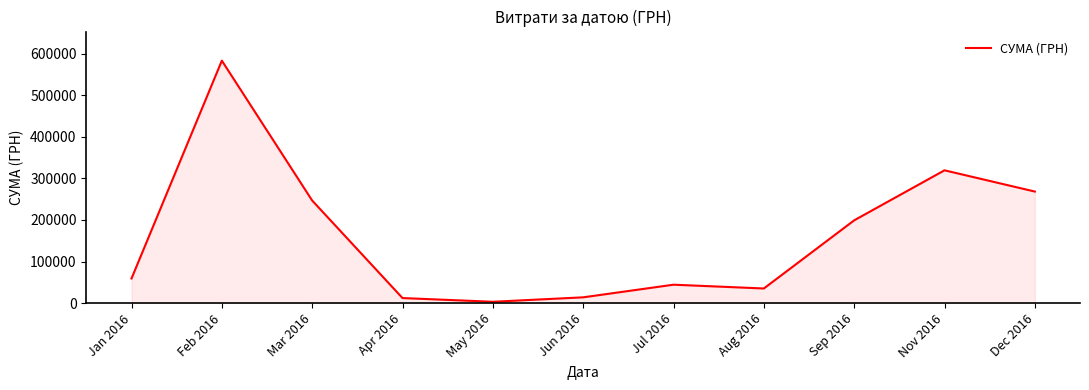

Does the chart have visible grid lines?

No